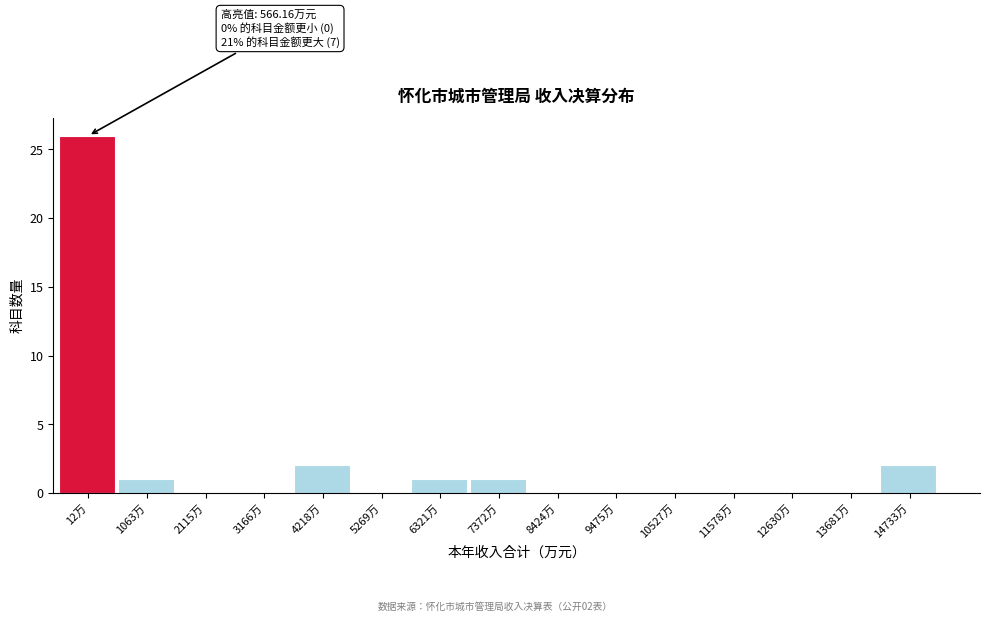

Reading left to right, list all the values displayed in this chart.

12万=26	1063万=1	2115万=0	3166万=0	4218万=2	5269万=0	6321万=1	7372万=1	8424万=0	9475万=0	10527万=0	11578万=0	12630万=0	13681万=0	14733万=2